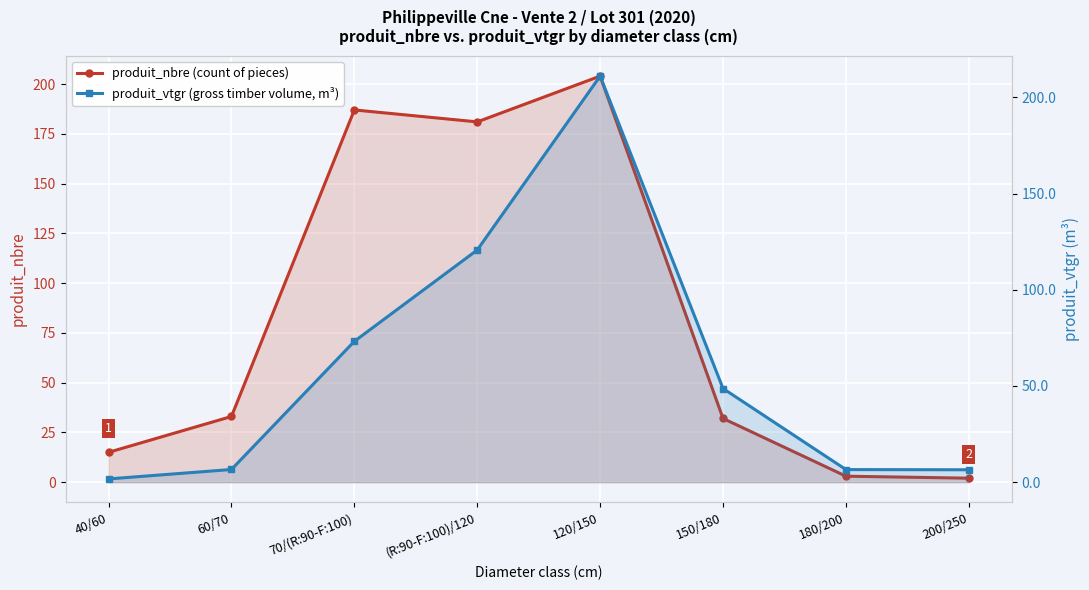

Rank the series by their average value, from lowest to highest.

produit_vtgr (gross timber volume, m³), produit_nbre (count of pieces)